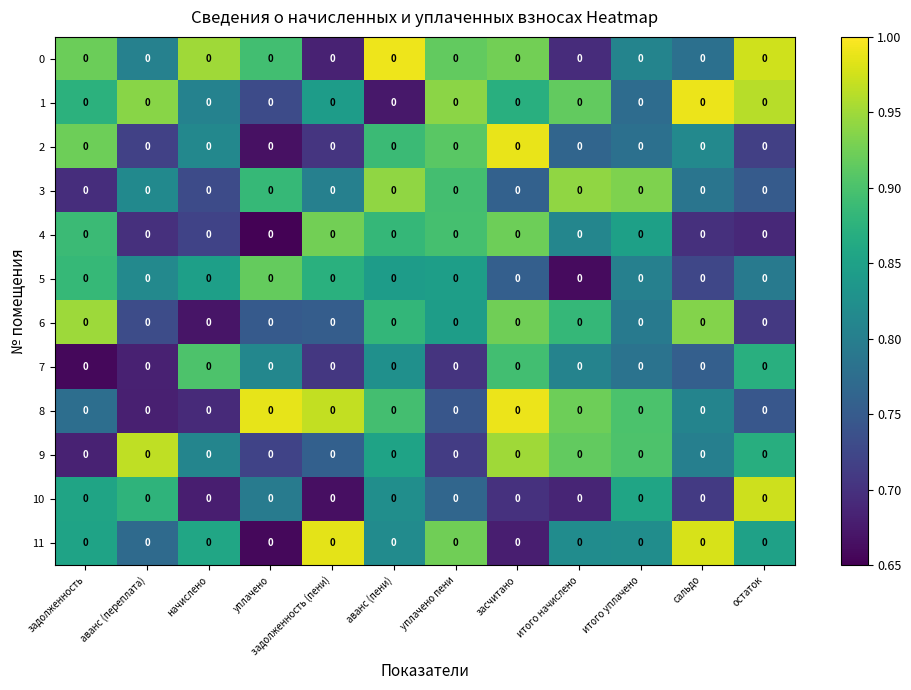

How many distinct data groups are displayed?

12